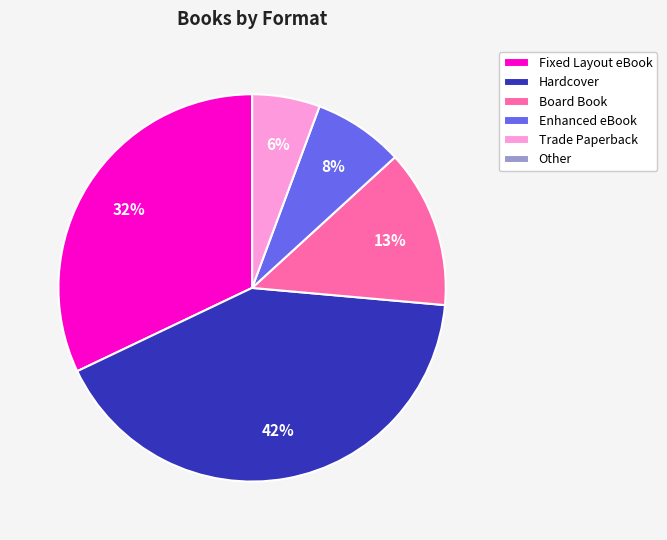

Is the sum of Enhanced eBook and Trade Paperback greater than half?

No